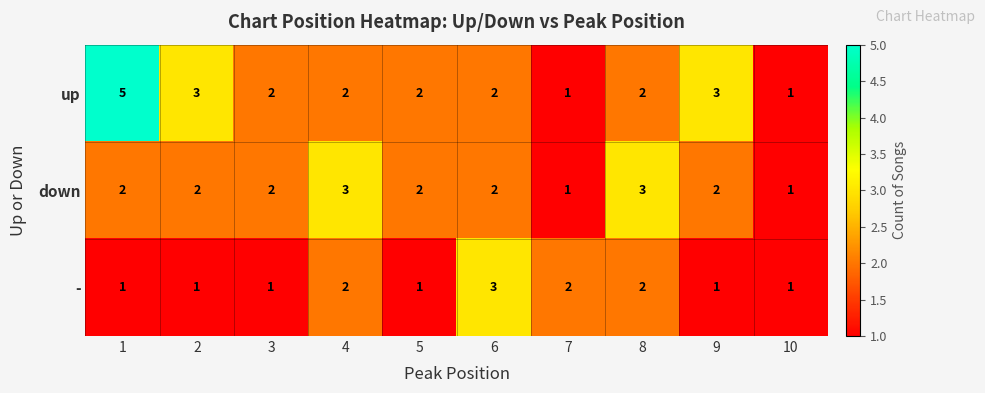

Reading left to right, what are all the values shown in this chart?

up: 1=5	2=3	3=2	4=2	5=2	6=2	7=1	8=2	9=3	10=1
down: 1=2	2=2	3=2	4=3	5=2	6=2	7=1	8=3	9=2	10=1
-: 1=1	2=1	3=1	4=2	5=1	6=3	7=2	8=2	9=1	10=1